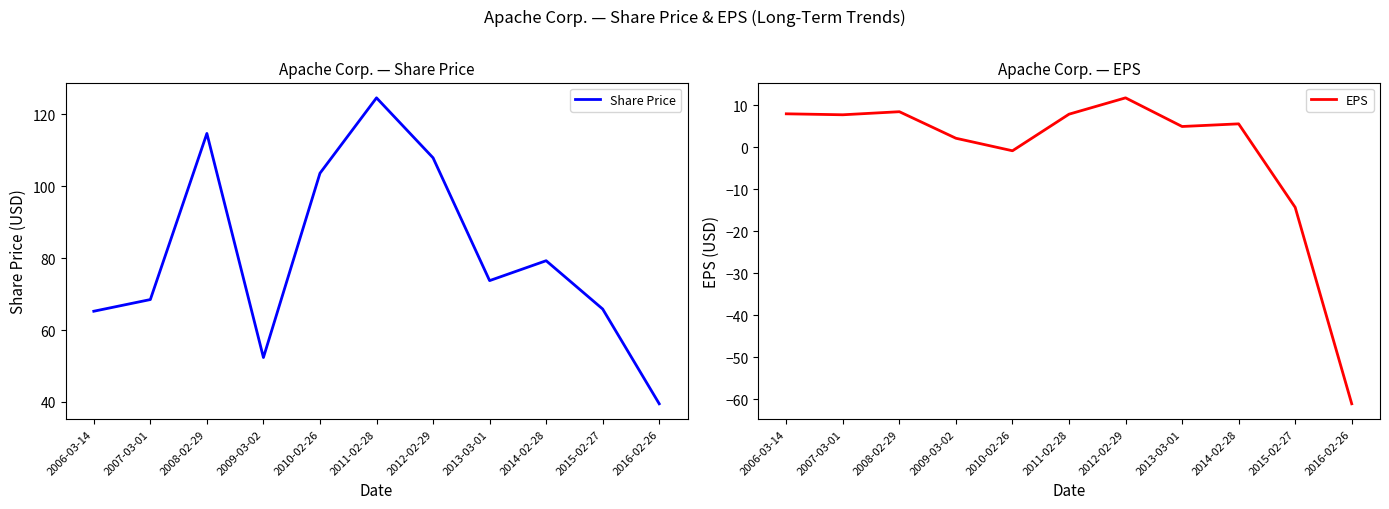

Is it true that EPS equals 4.9 at 2013-03-01?

True